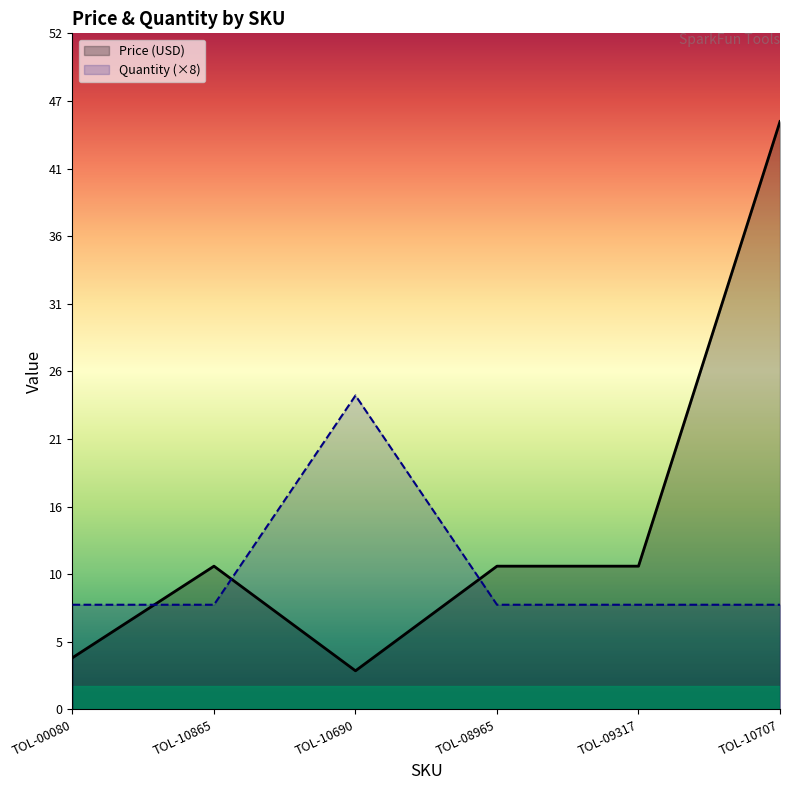

List the series in order of their overall mean, highest first.

Price (USD), Quantity (×8)